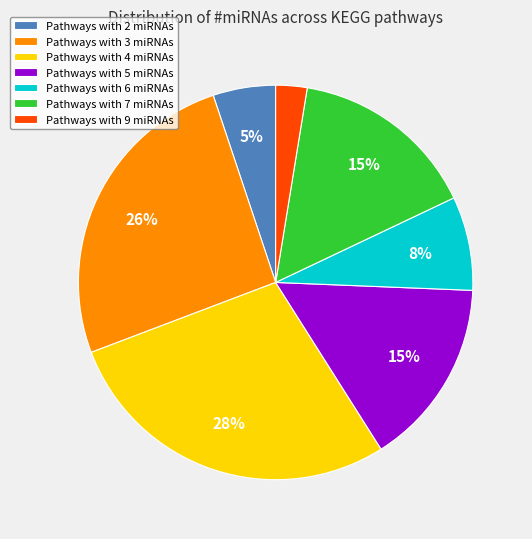

Combined, do Pathways with 9 miRNAs and Pathways with 5 miRNAs account for over 50%?

No